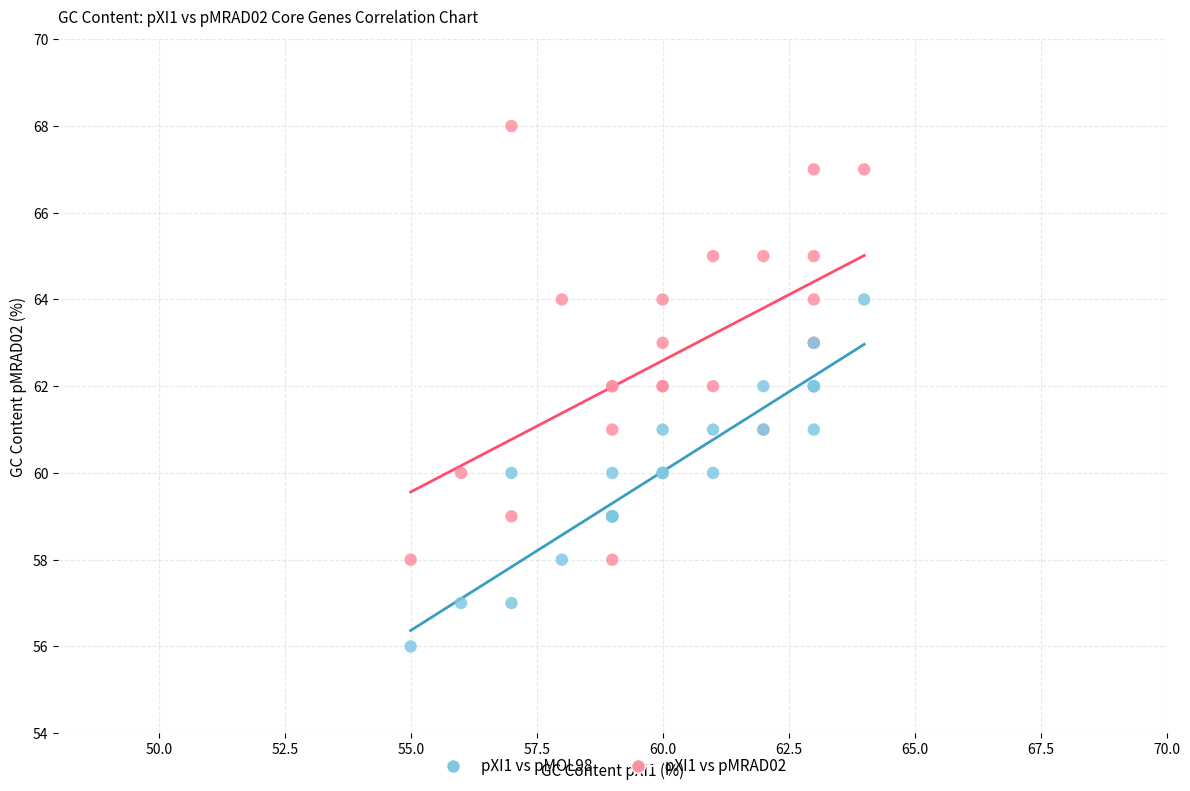

Which series reaches the minimum Y coordinate?

pXI1 vs pMOL98